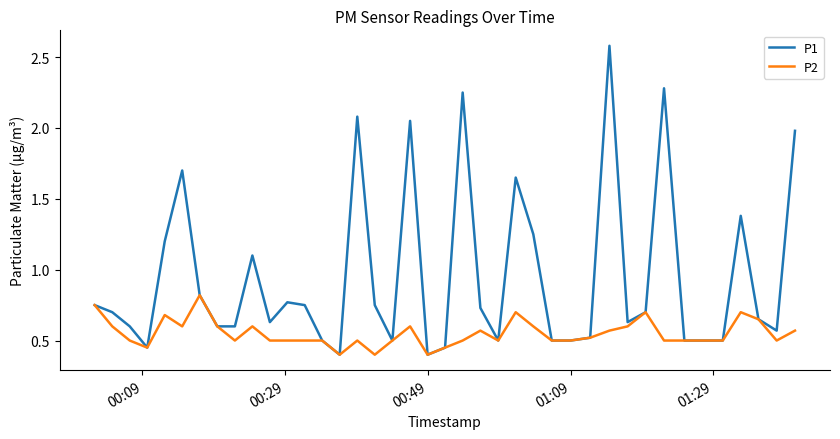

Which series has the widest spread of values?

P1